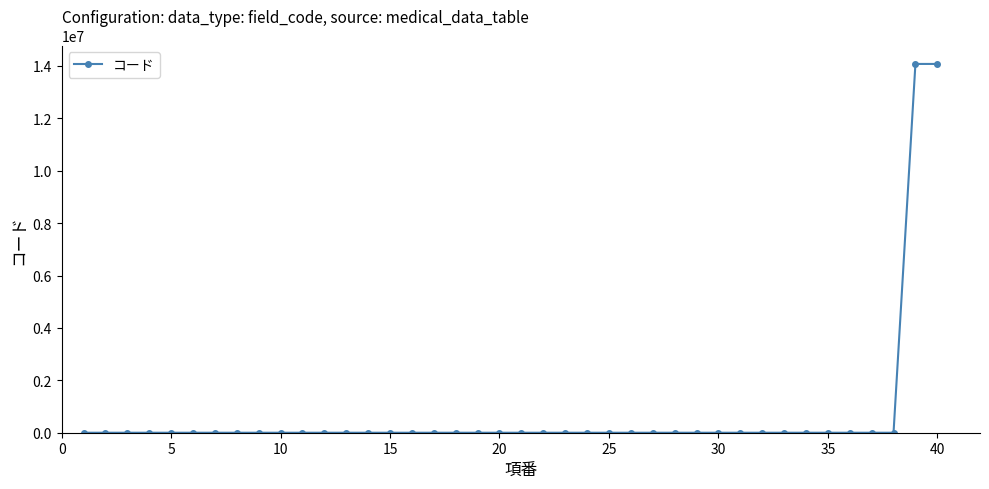

What is the difference between the maximum and minimum values?

14075200